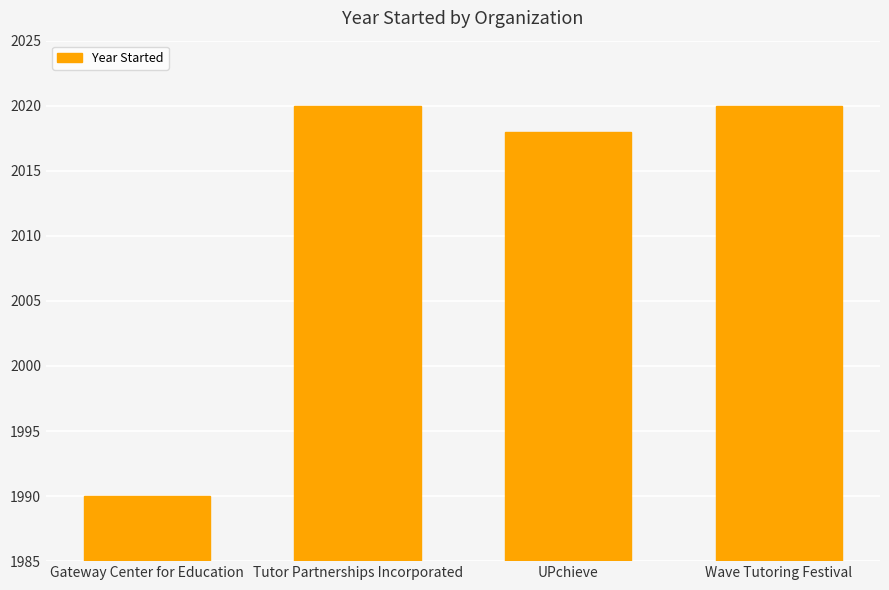

What position from the left is Tutor Partnerships Incorporated?

2